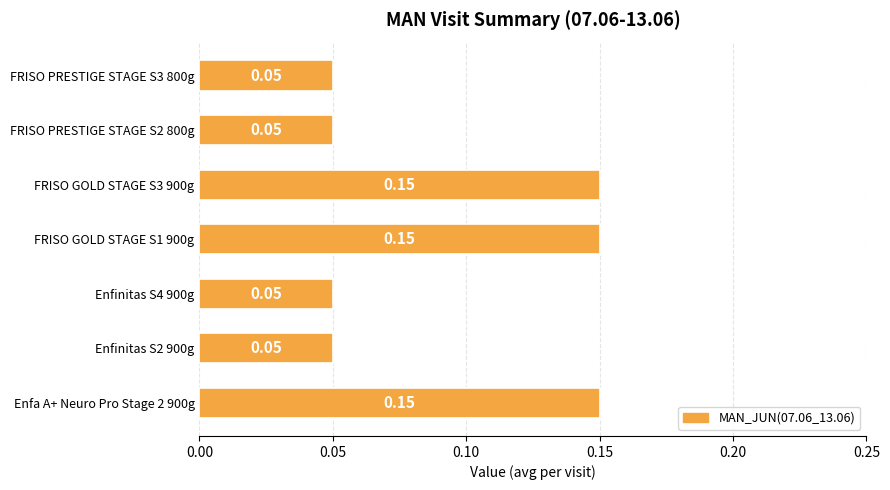

Between FRISO PRESTIGE STAGE S2 800g and FRISO GOLD STAGE S3 900g, which is larger?

FRISO GOLD STAGE S3 900g